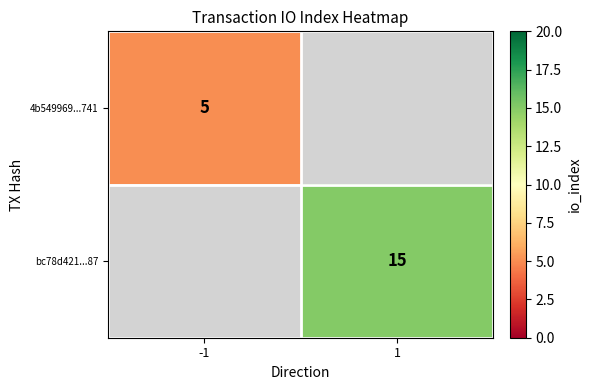

Which label corresponds to the smallest value in the chart?

-1